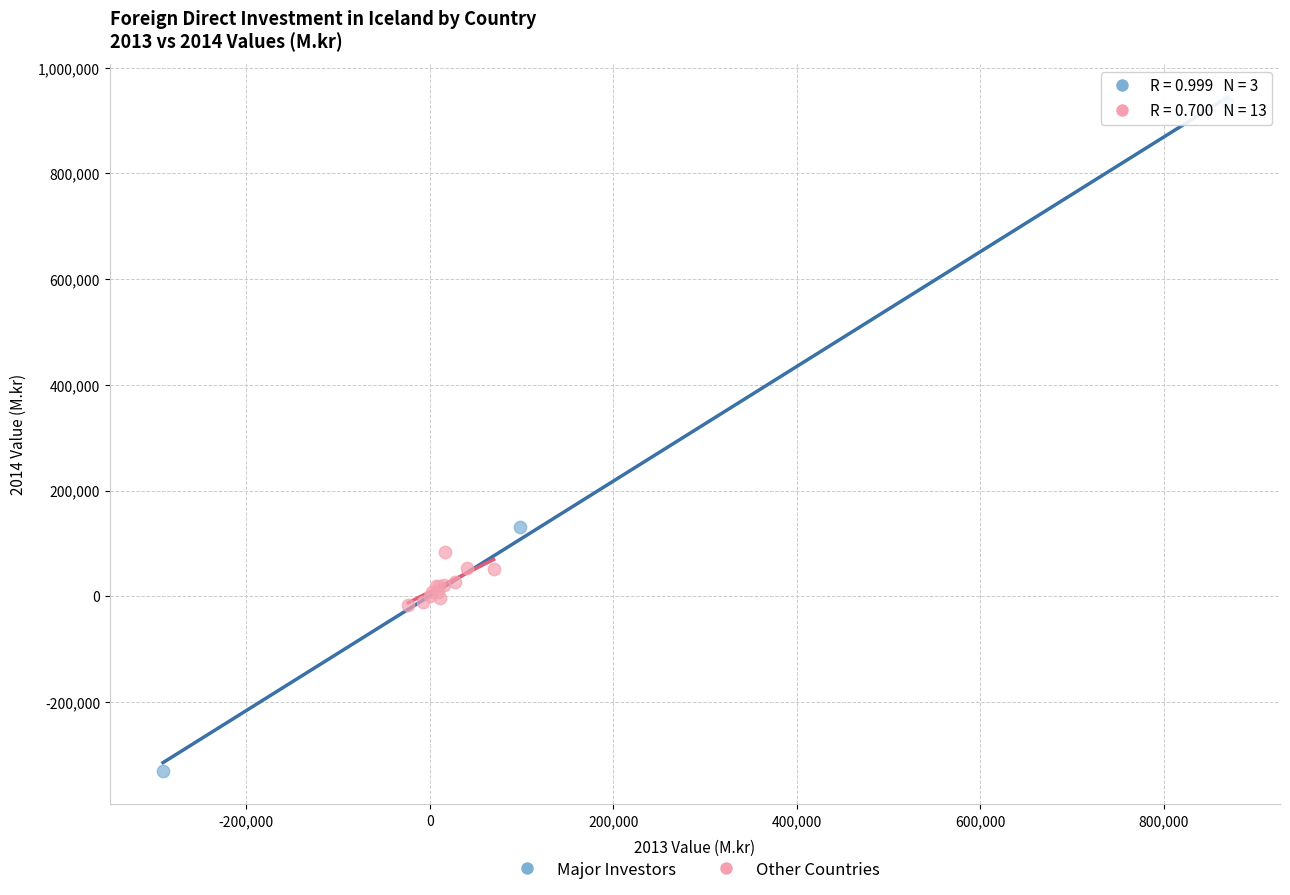

What are all the series names shown in the legend?

Major Investors, Other Countries